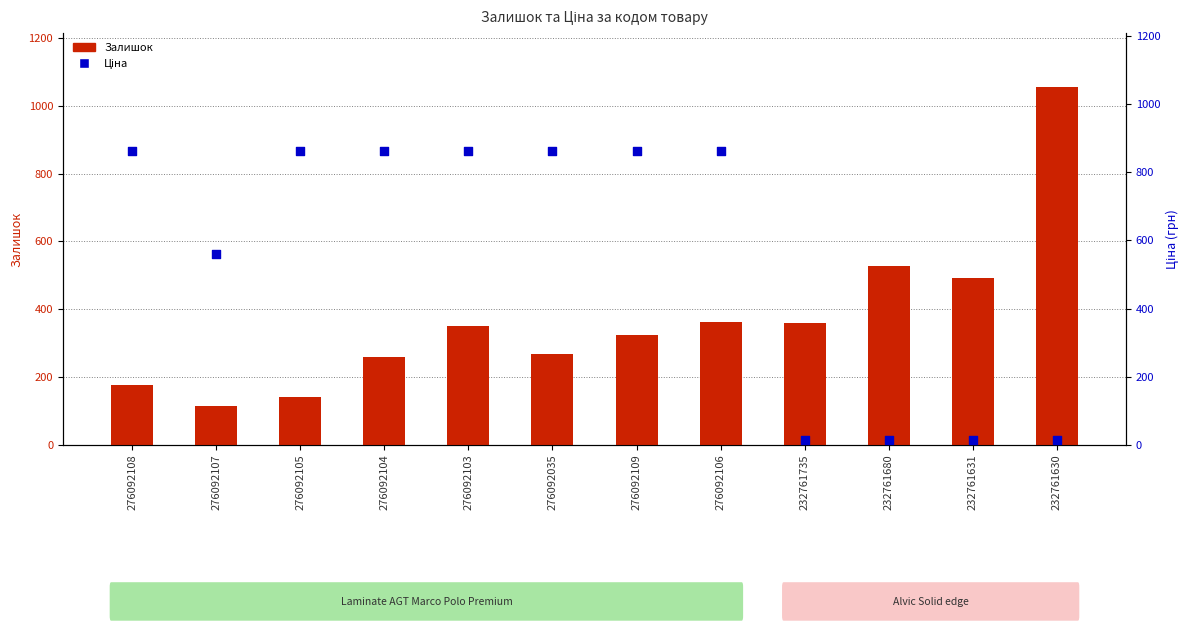

Which series reaches the minimum Y coordinate?

Ціна